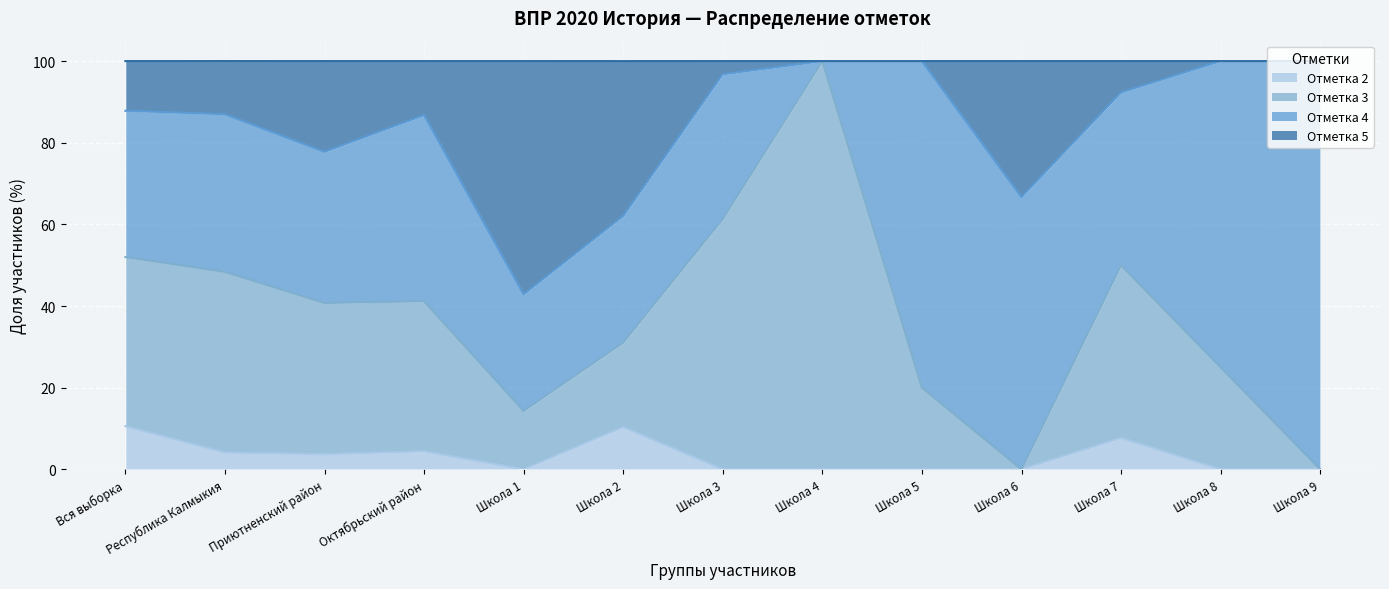

Between Школа 1 and Школа 9, which is larger?

Школа 1